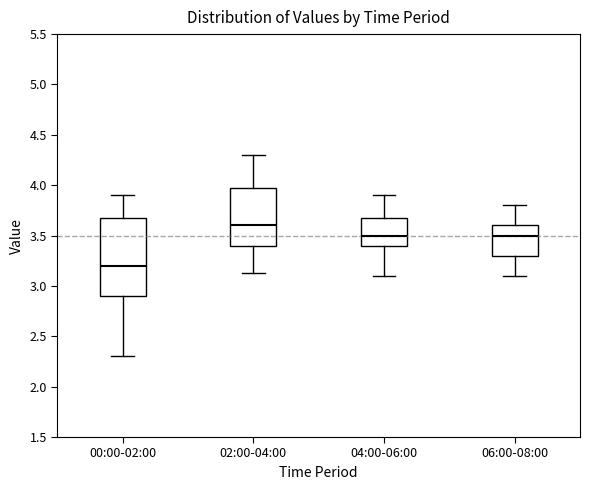

Reading left to right, transcribe this box plot: for each box, give where its median line is, the range the box spans, and where its two whiskers end, as read against the y-axis. The values are not printed on the chart, so give them approximately, as read against the axis.

00:00-02:00: median 3.20, box 2.90 to 3.65, whiskers 2.30 to 3.90
02:00-04:00: median 3.60, box 3.40 to 3.95, whiskers 3.15 to 4.30
04:00-06:00: median 3.50, box 3.40 to 3.65, whiskers 3.10 to 3.90
06:00-08:00: median 3.50, box 3.30 to 3.60, whiskers 3.10 to 3.80